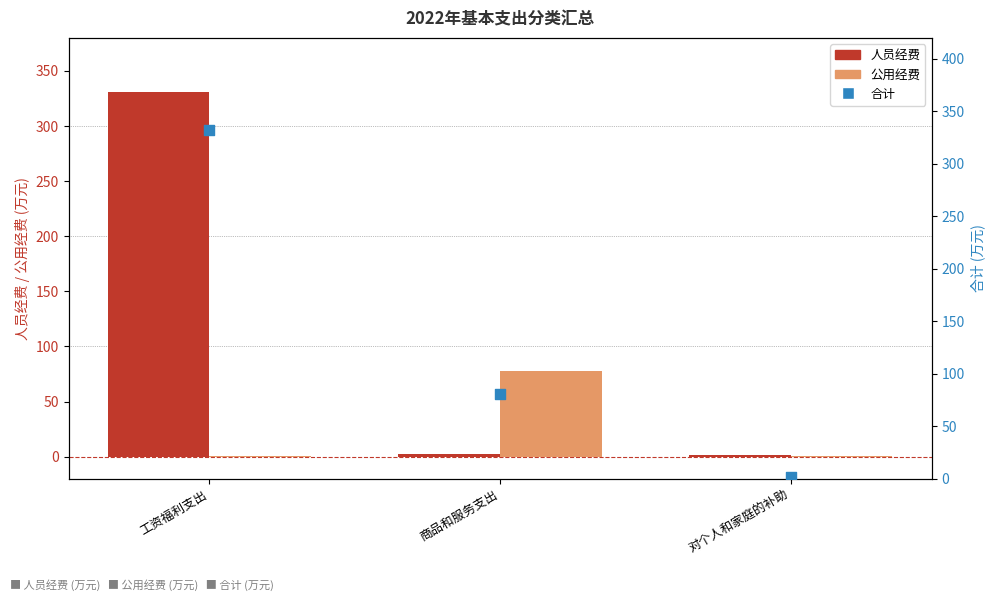

What is the total value across all series at 工资福利支出?

663.9